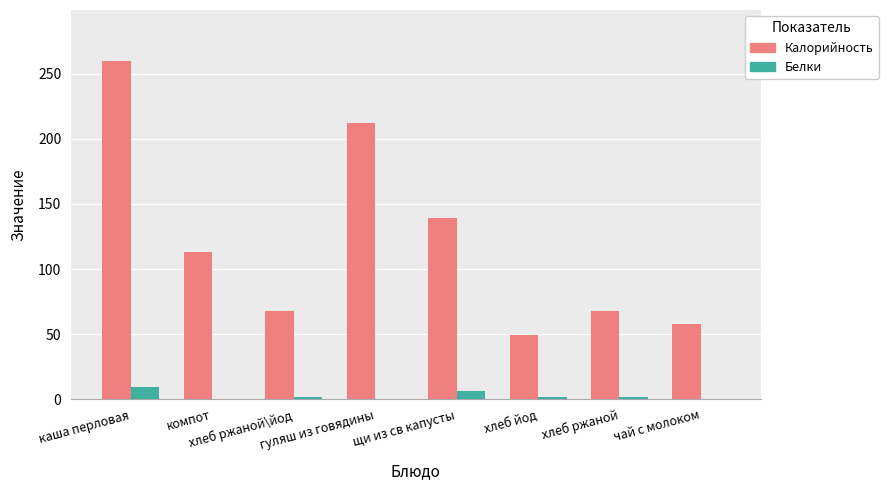

How many data points does each series have?

8